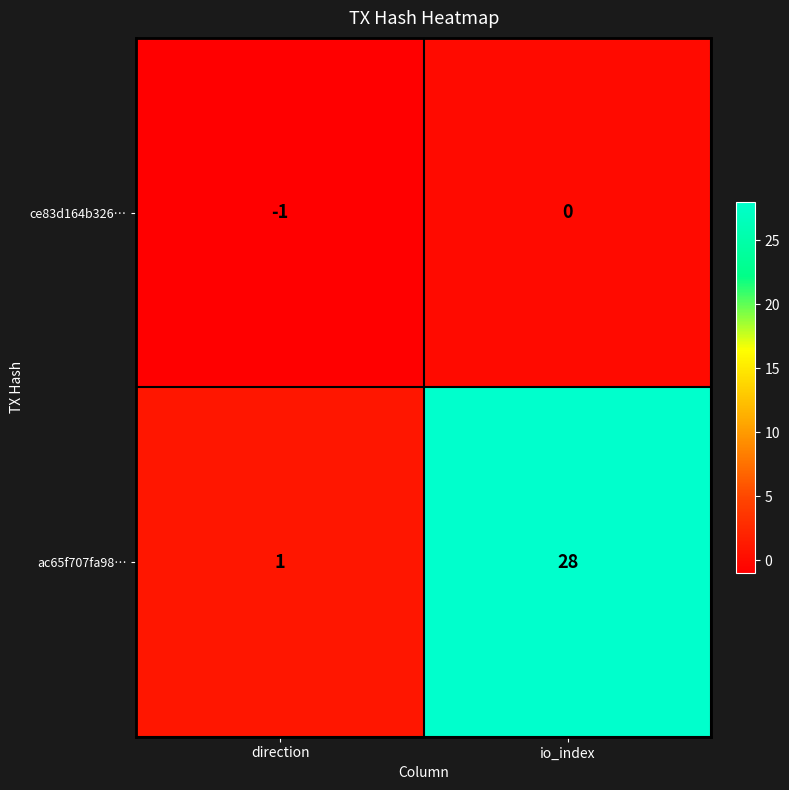

Which series has the widest spread of values?

ac65f707fa98…